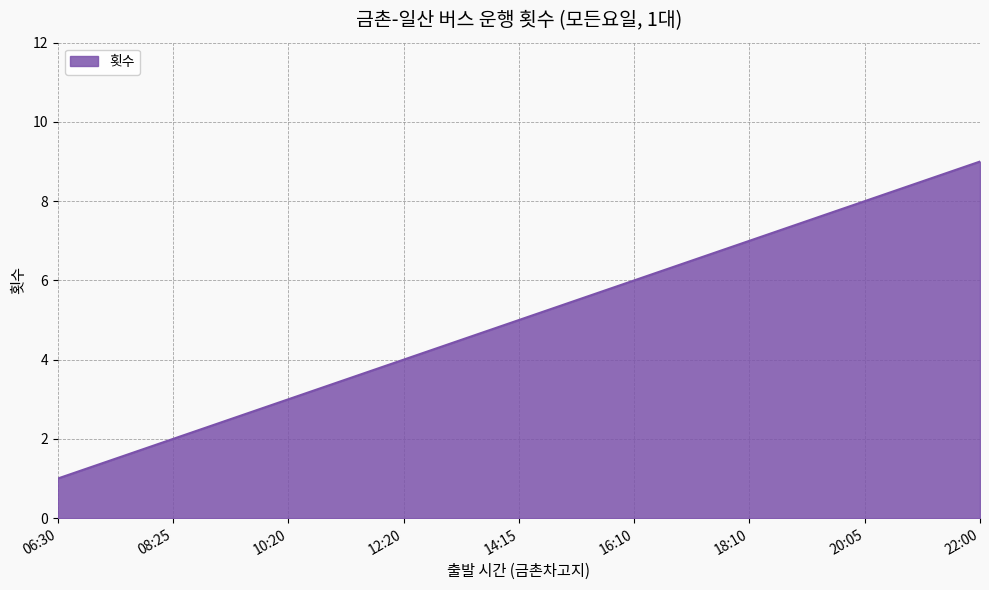

Rank the categories by value from highest to lowest.

22:00, 20:05, 18:10, 16:10, 14:15, 12:20, 10:20, 08:25, 06:30